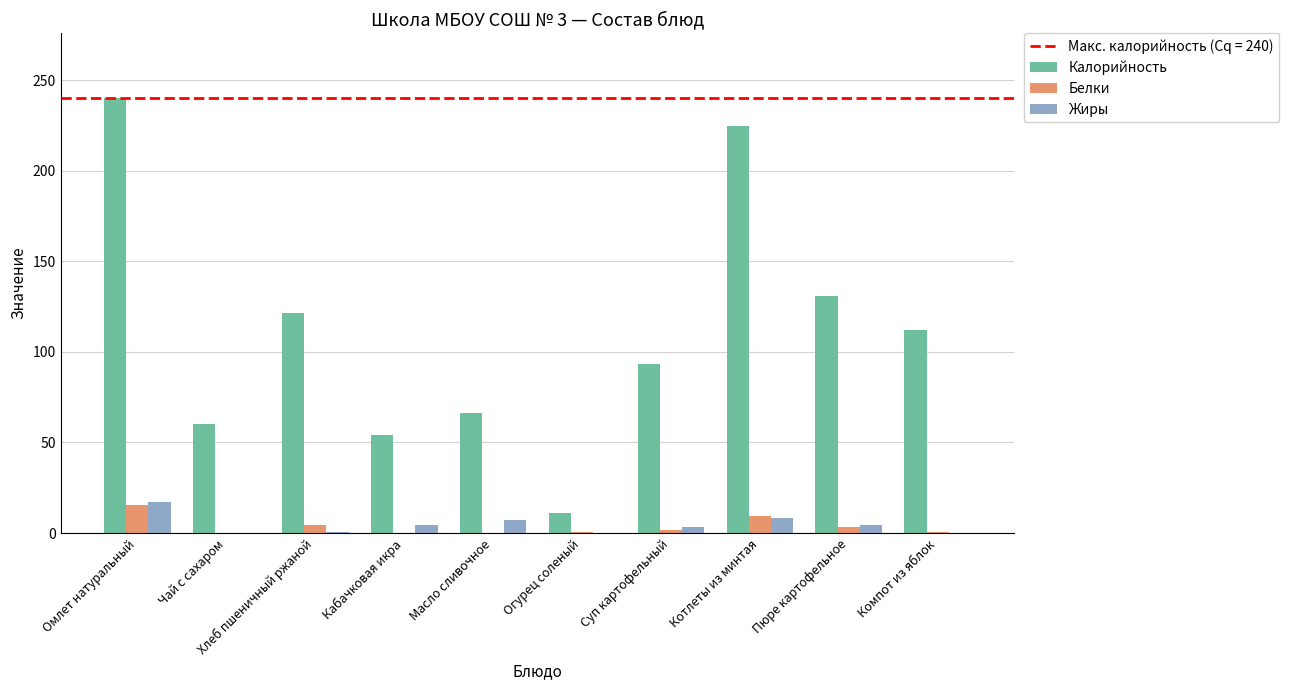

True or false: Калорийность has a value of 10.8 at Огурец соленый.

True